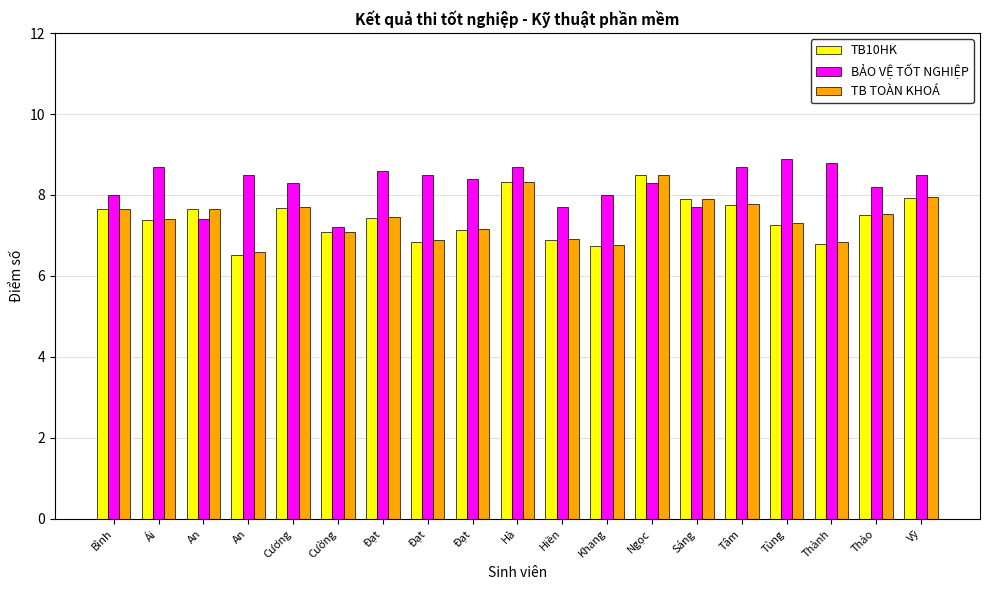

What is the approximate value of BẢO VỆ TỐT NGHIỆP at Sáng?

7.7